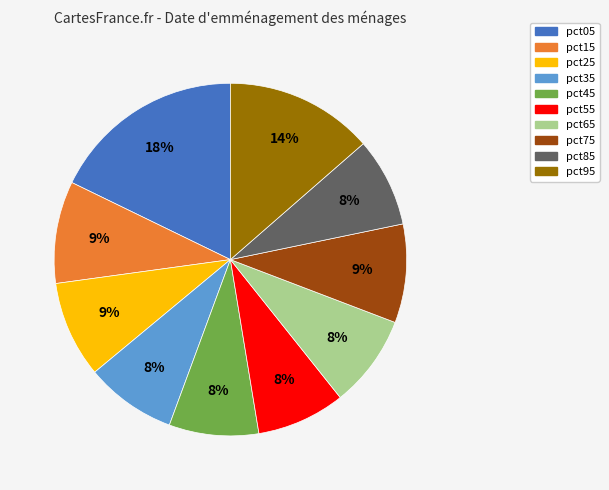

Do pct85 and pct95 together represent more than half of the pie?

No